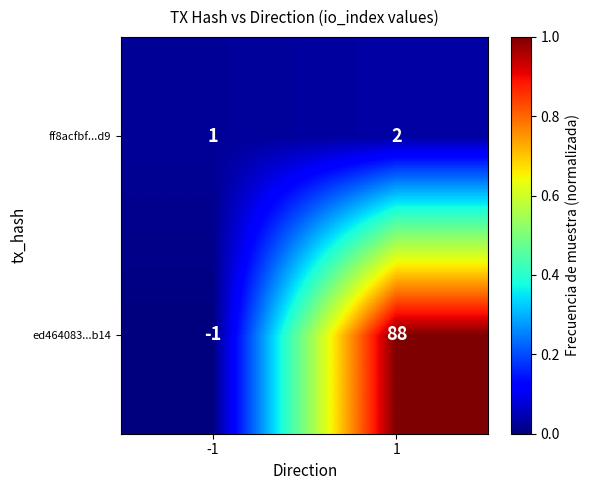

Count the number of data series in this chart.

2